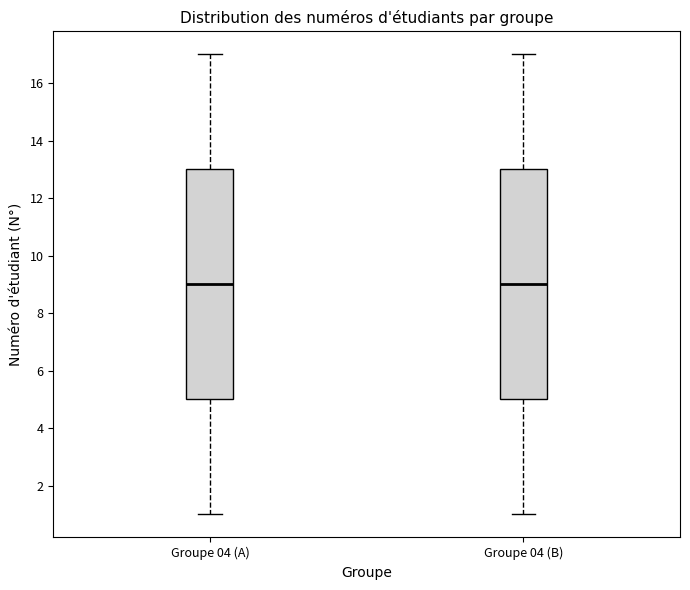

Reading left to right, read every box against the y-axis: the position of its median line, the range the box covers, and the ends of its whiskers. The values are not printed on the chart, so give them approximately, as read against the axis.

Groupe 04 (A): median 9, box 5 to 13, whiskers 1 to 17
Groupe 04 (B): median 9, box 5 to 13, whiskers 1 to 17